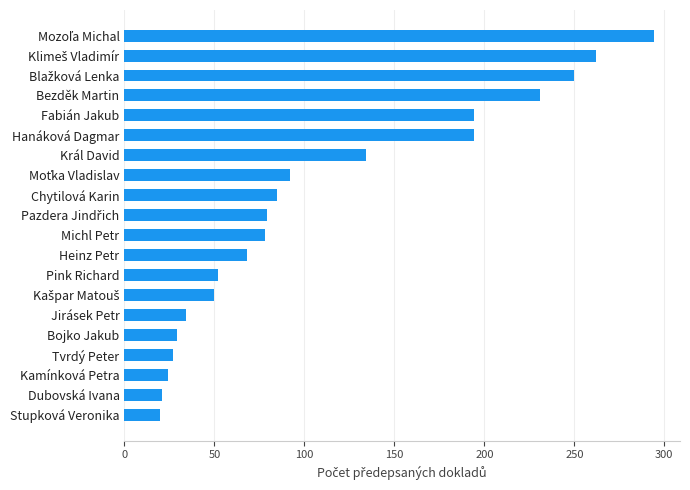

What position from the bottom is Fabián Jakub?

16